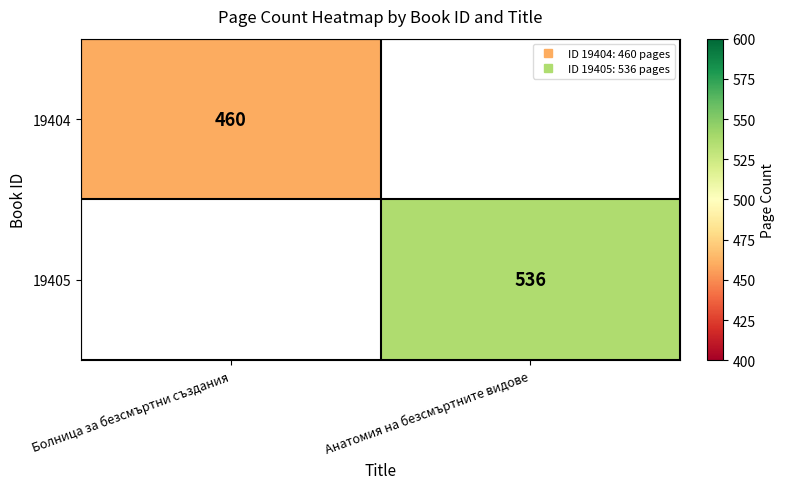

What value does the 19404 series have at Болница за безсмъртни създания?

460.0